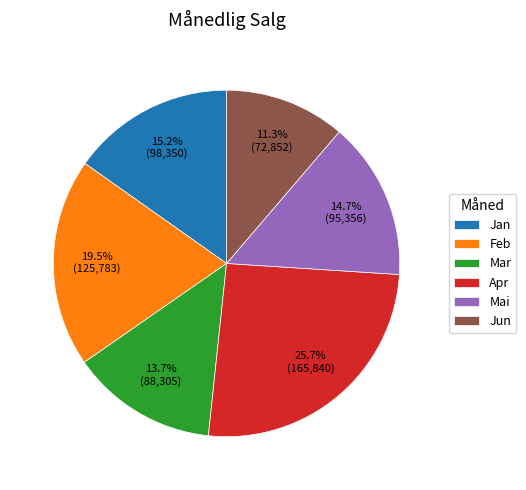

Which category has the biggest portion of the pie?

Apr